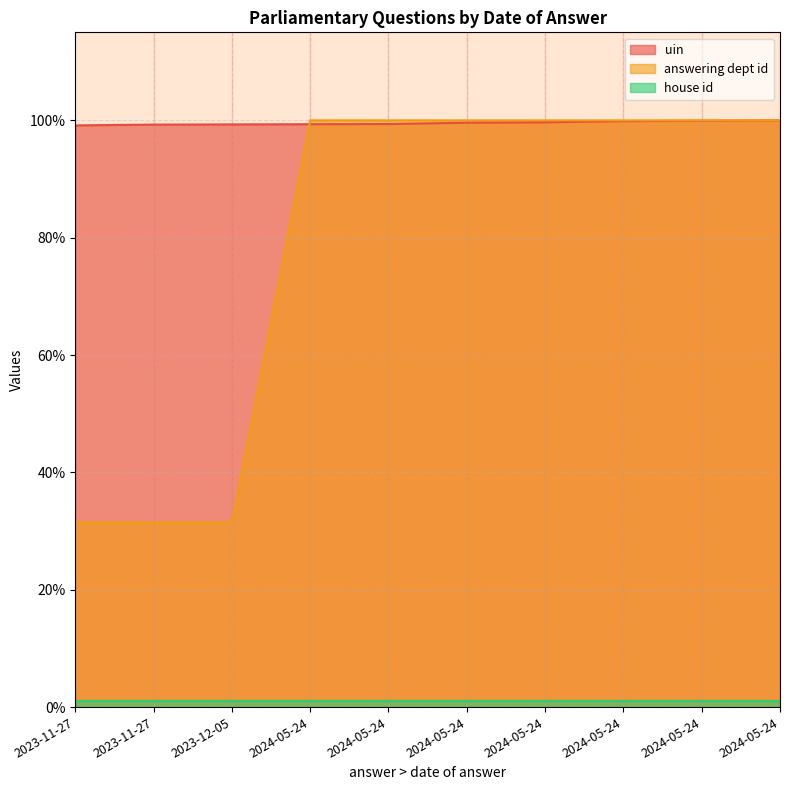

True or false: answering dept id has more than 1 points higher than both neighbors.

False